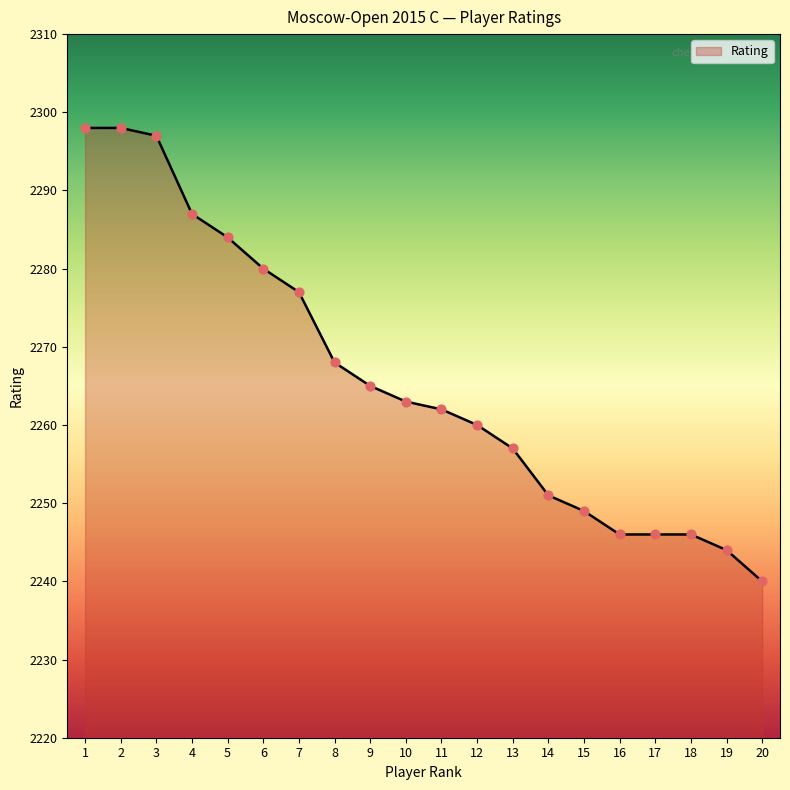

Approximately how many times larger is the value at 13 compared to 12?

1.0